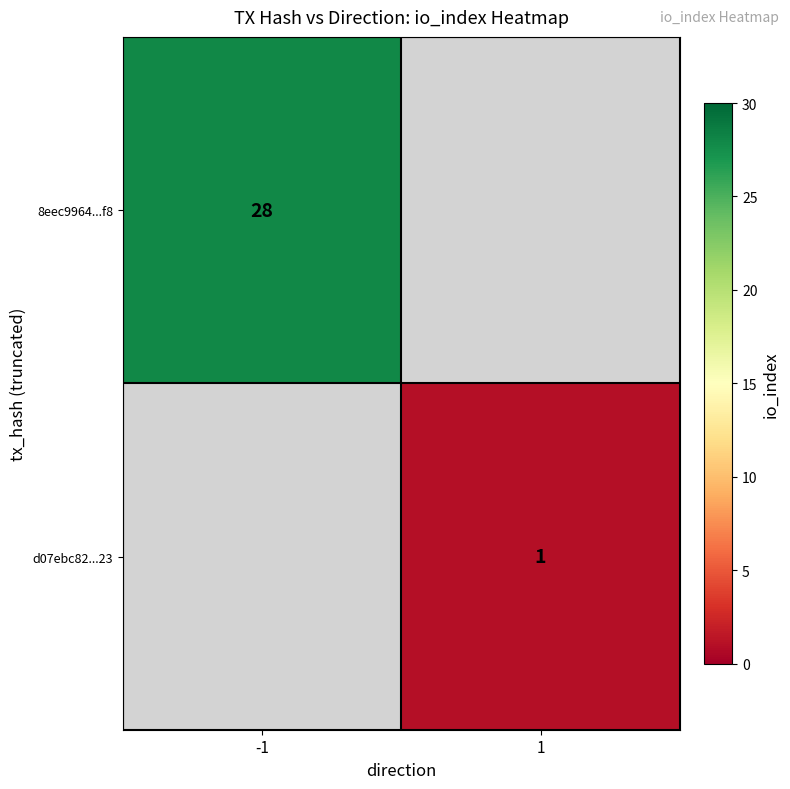

The value of 8eec9964...f8 at -1 is 28. True or false?

True